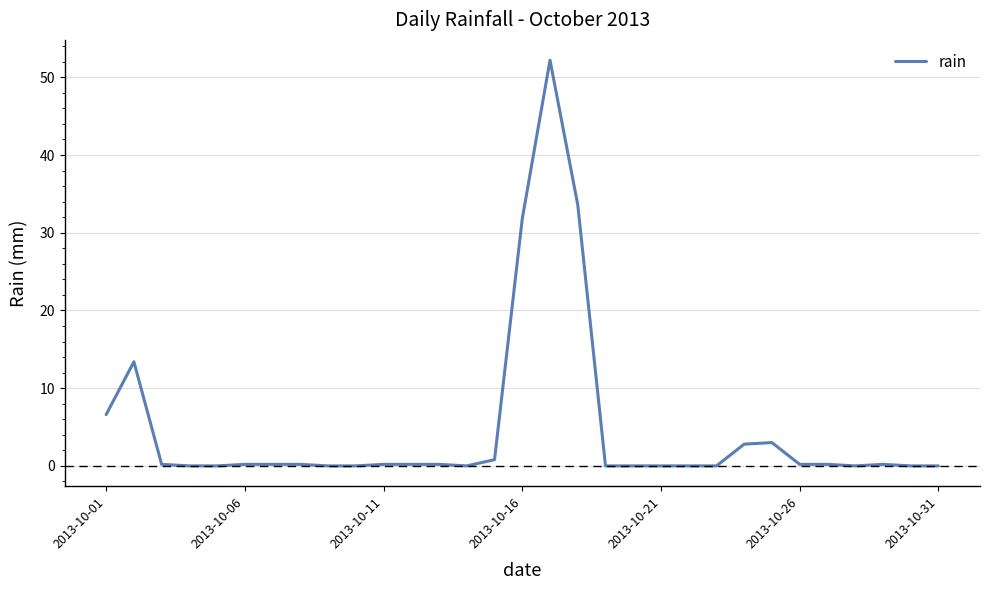

What is the difference between the maximum and minimum values?

52.2